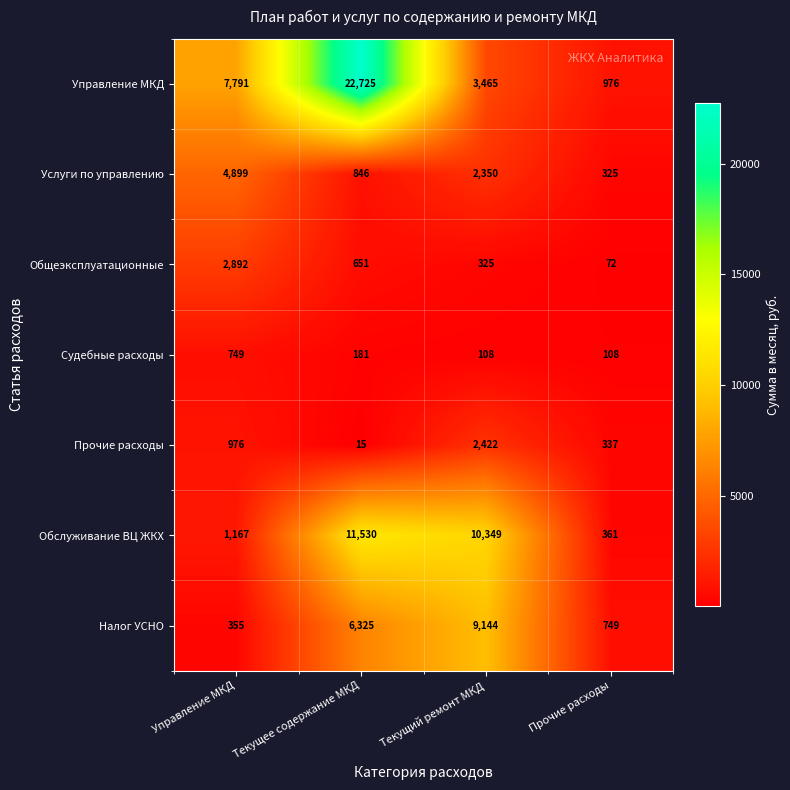

The value of Управление МКД at Прочие расходы is 347. True or false?

False